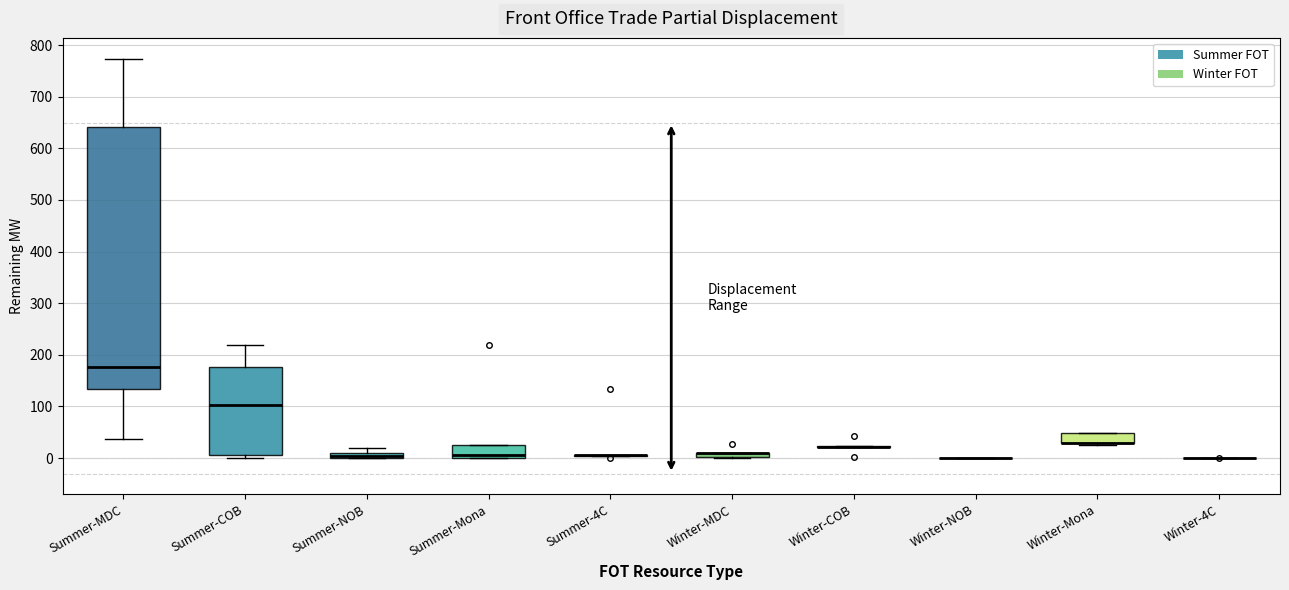

Where is the upper edge of the box for Winter-Mona on the y-axis? The values are not printed on the chart, so give them approximately, as read against the axis.

50